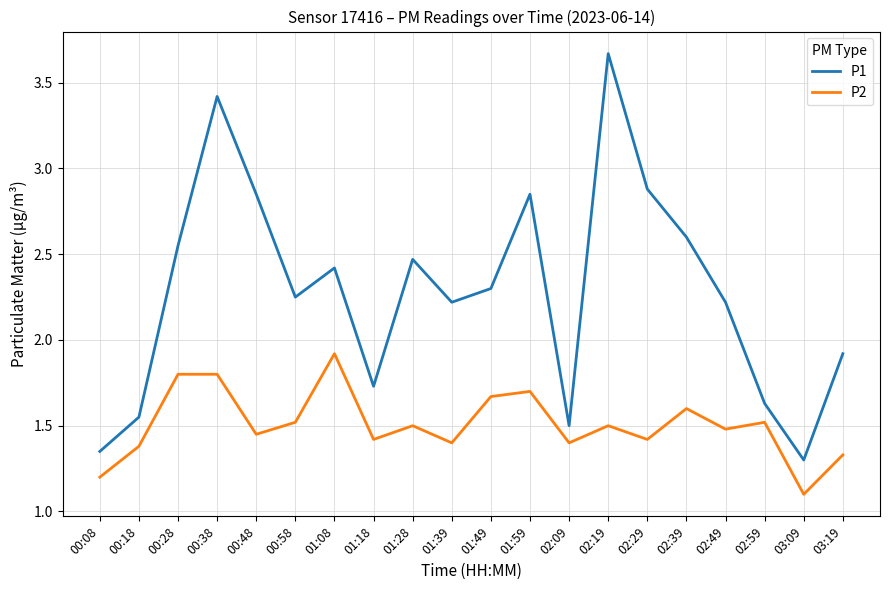

True or false: P2 has more than 2 points higher than both neighbors.

True